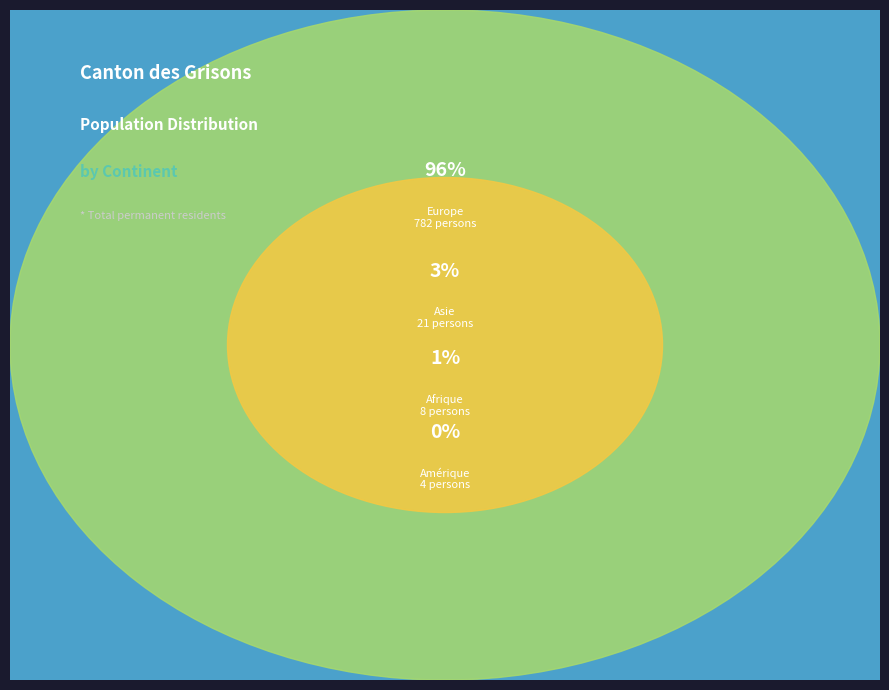

Is the sum of Amérique and Afrique greater than half?

No